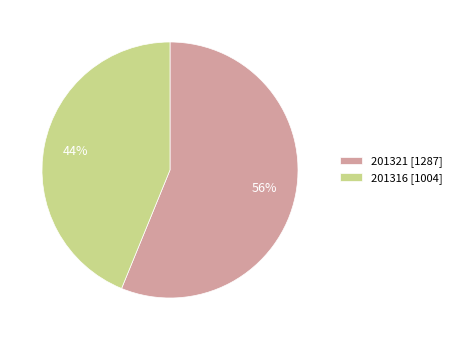

To the nearest percent, what is the average slice percentage?

50%